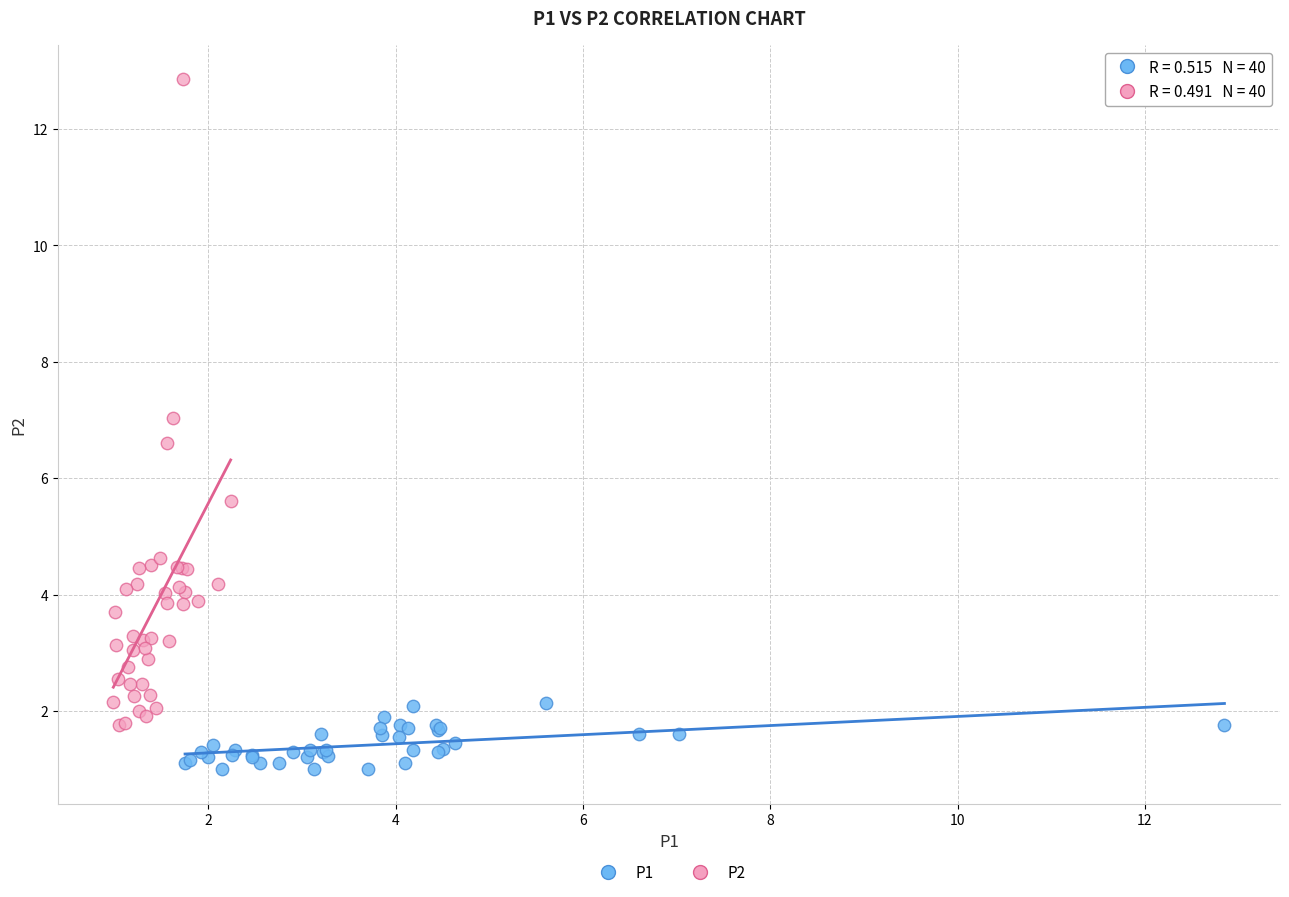

Which series reaches the maximum Y coordinate?

P2